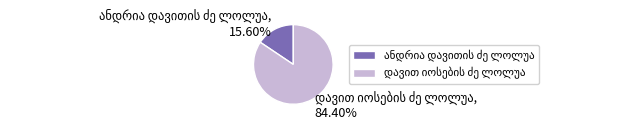

Is there any slice that represents more than half of the pie?

Yes